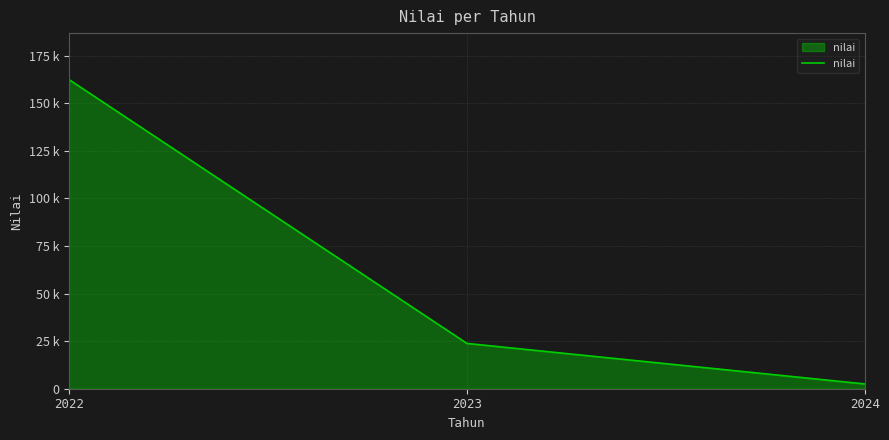

Is this an area chart (filled region under the line)?

Yes